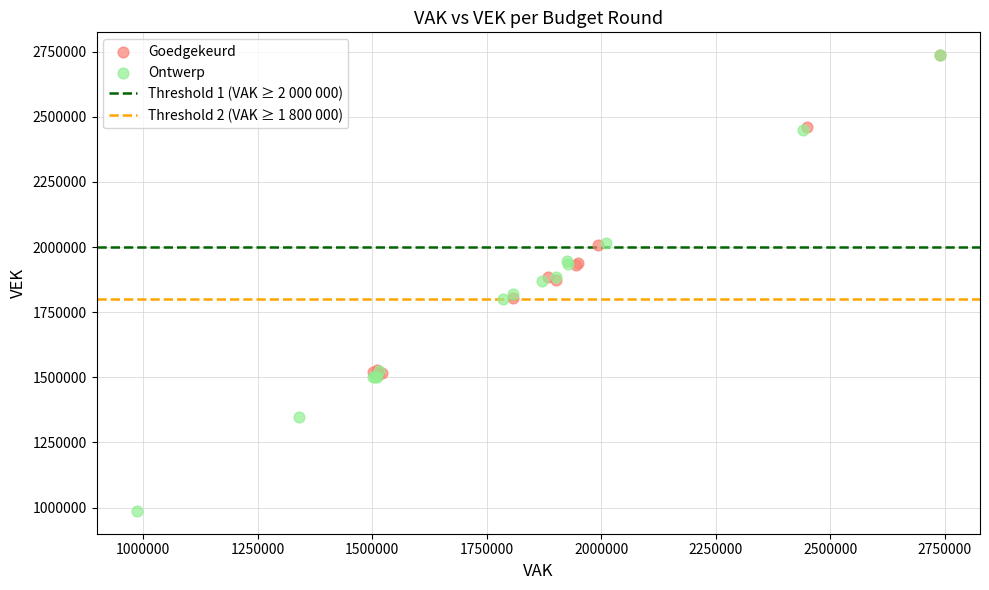

Which series has the widest spread of Y values?

Ontwerp